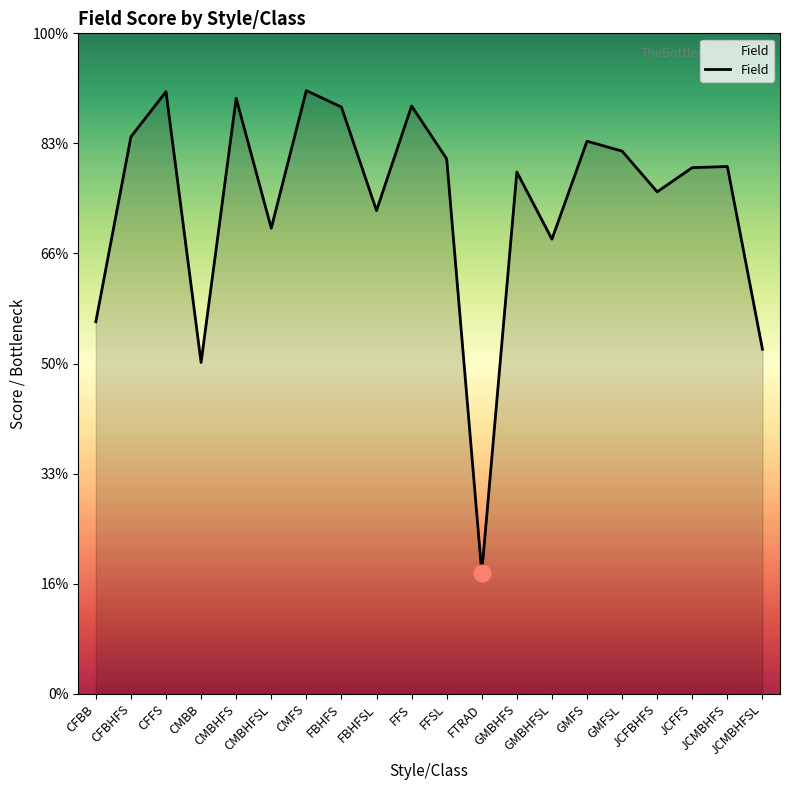

Does the chart display data point markers on the line(s)?

No